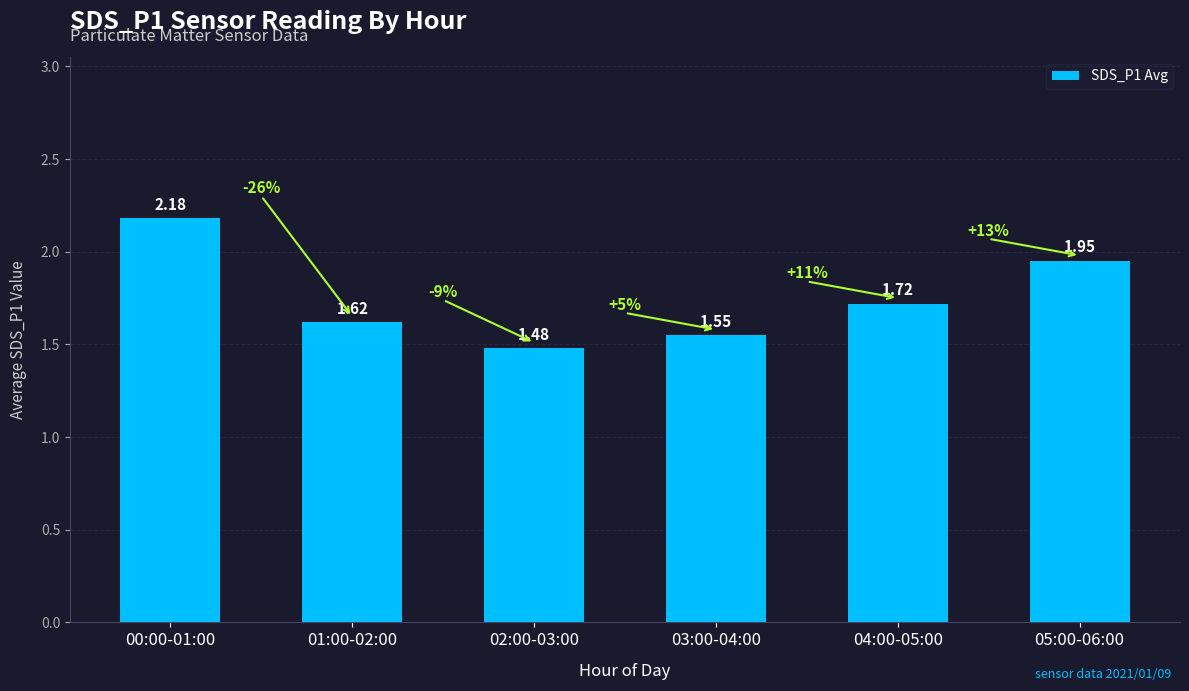

What is the average value?

1.8